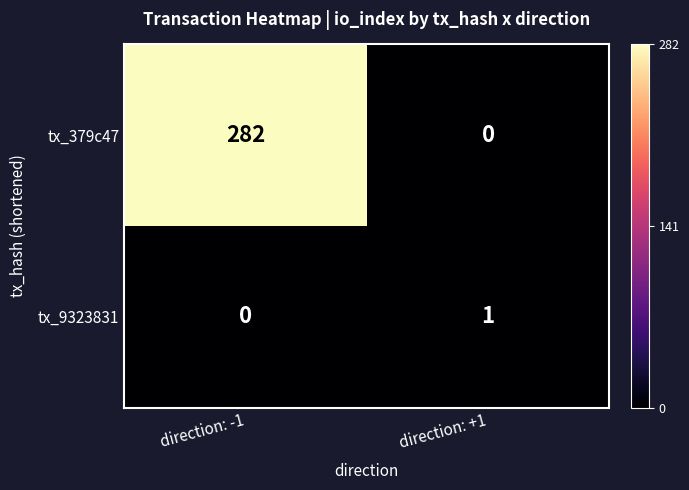

The tx_379c47 series shows 0 at direction: +1. True or false?

True